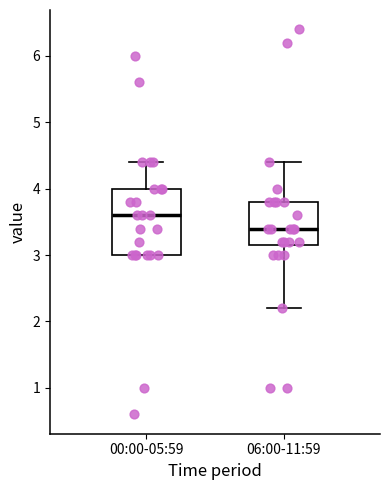

Which box has the lowest median line?

06:00-11:59